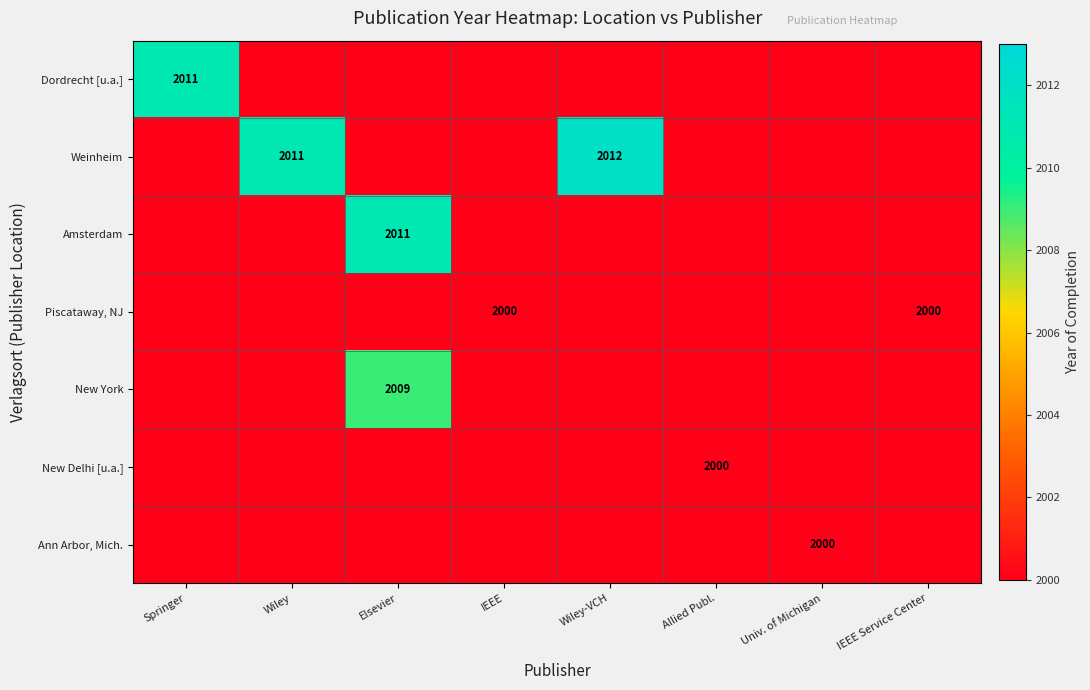

Count the number of categories in the chart.

8